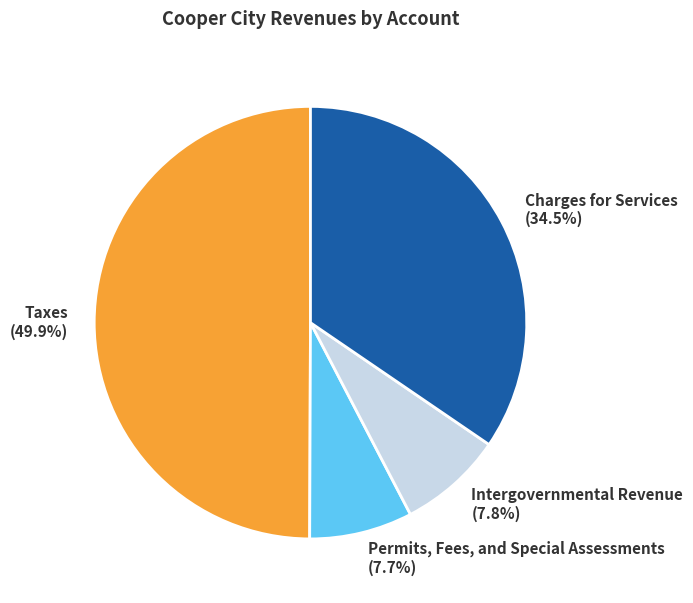

Does Permits, Fees, and Special Assessments account for over 50% of the chart?

No